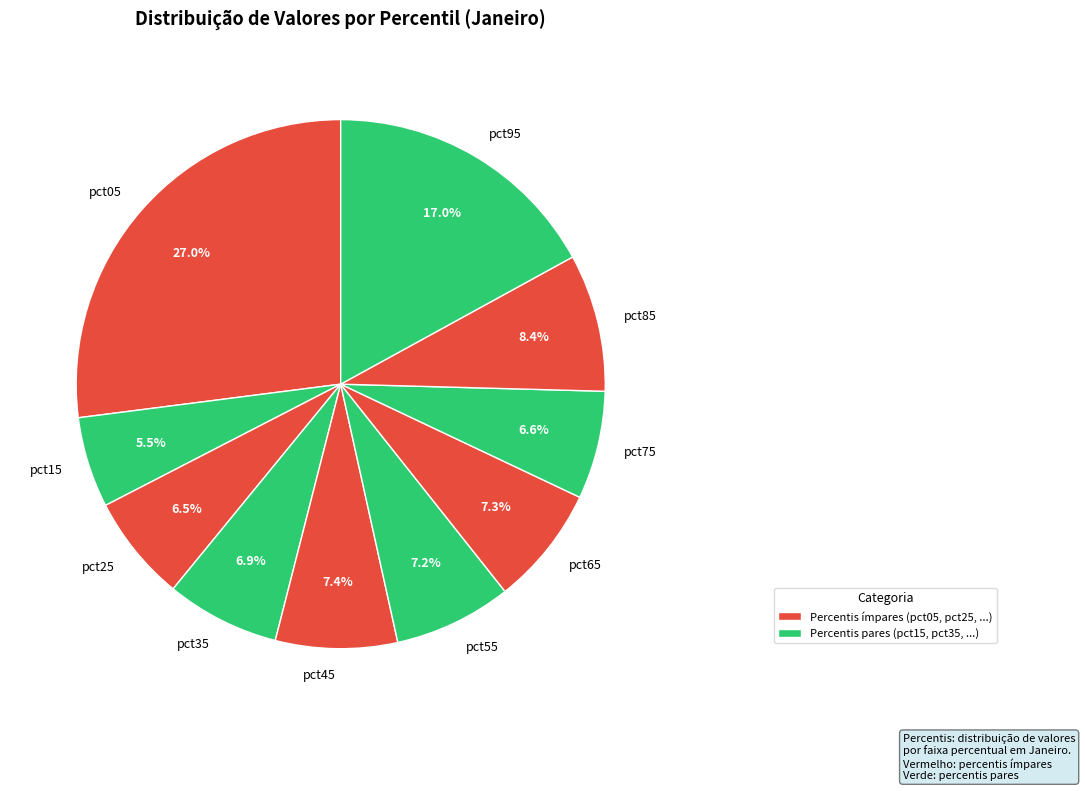

Does pct95 account for over 50% of the chart?

No